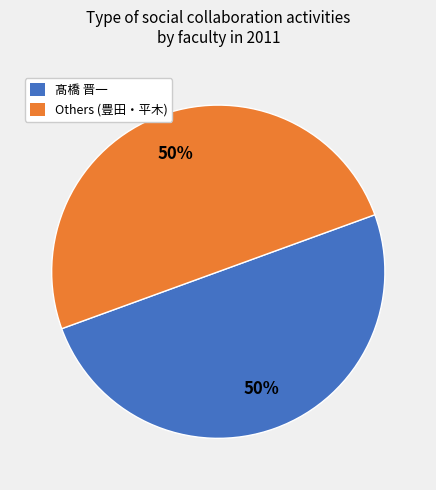

To the nearest percent, what is the average slice percentage?

50%